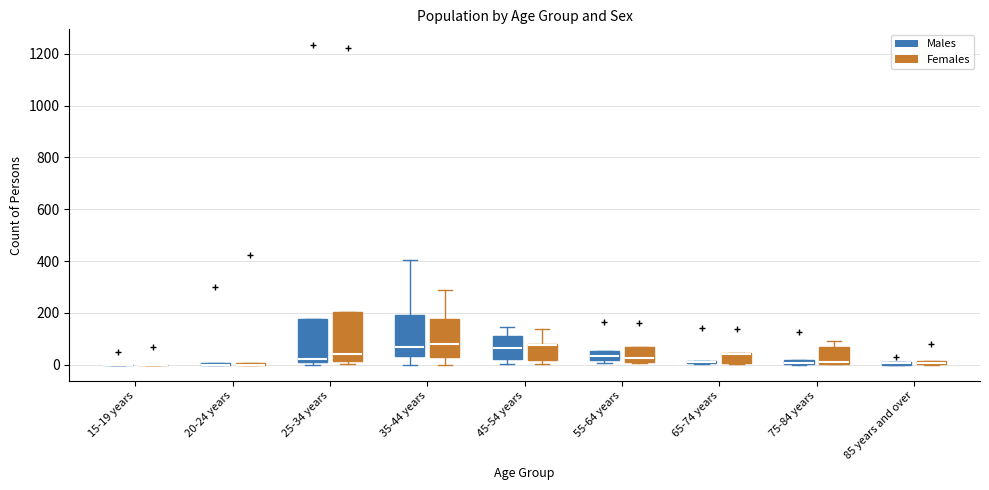

Which box is the tallest, from its lower edge to its upper edge?

25-34 years (Females)